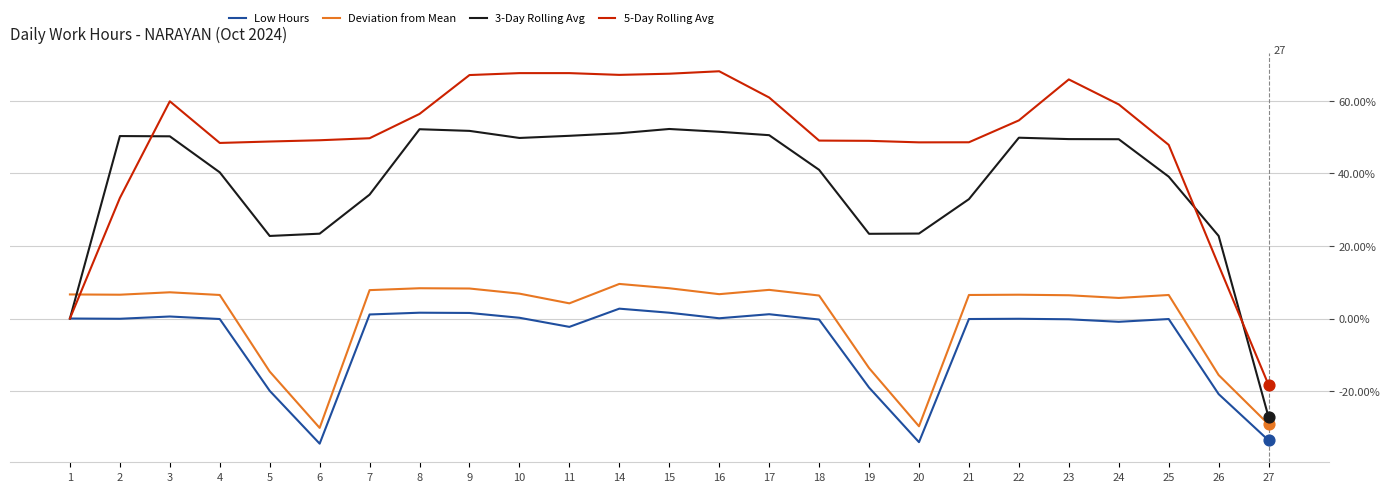

Which series has the largest total across all categories?

5-Day Rolling Avg